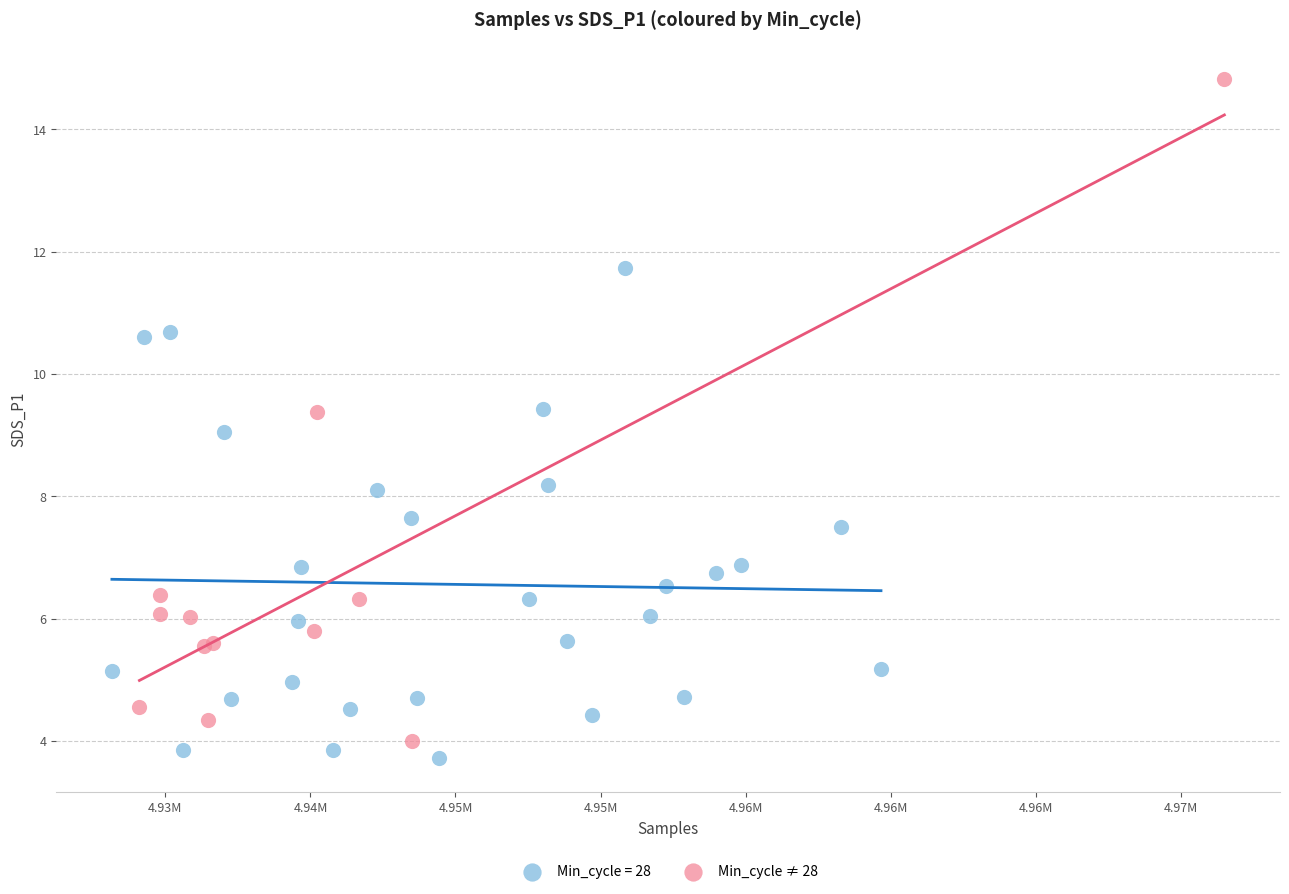

Which series reaches the maximum Y coordinate?

Min_cycle ≠ 28